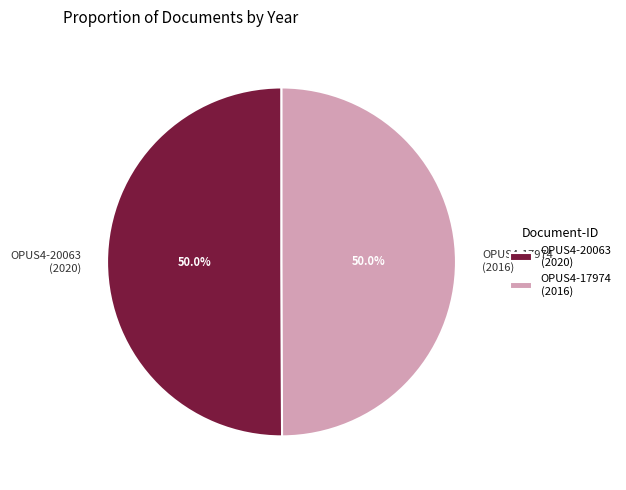

Is it true that OPUS4-20063 (2020) is 50% of the pie?

True